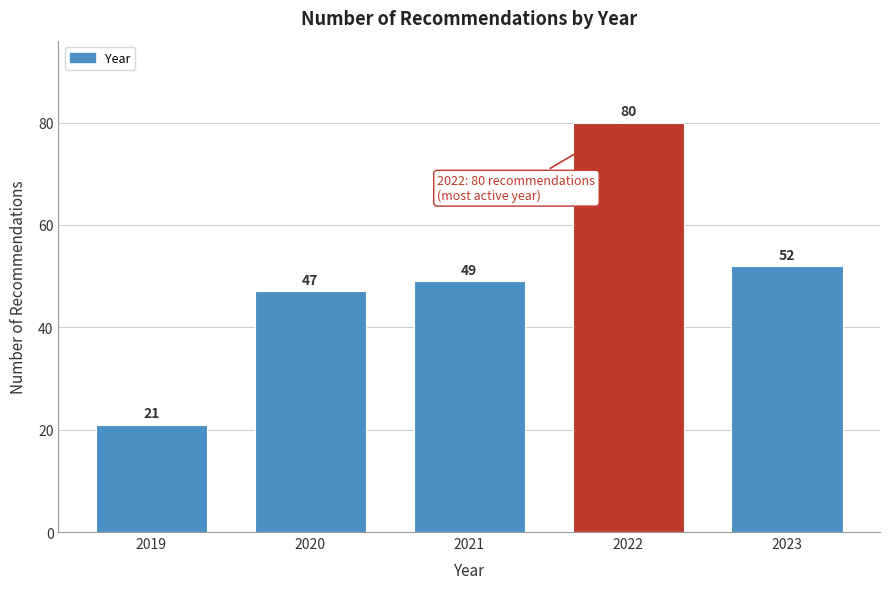

Reading left to right, extract all data points from this chart.

2019=21	2020=47	2021=49	2022=80	2023=52